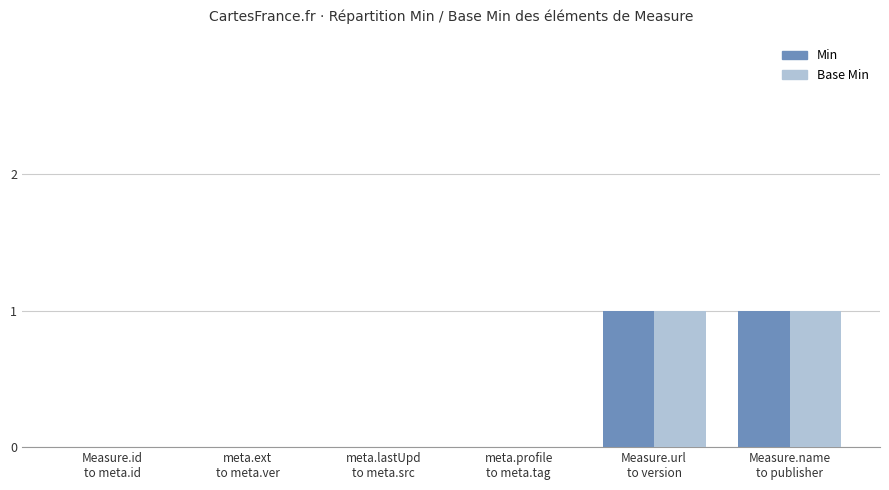

Reading right to left, extract all data points from this chart.

Min: Measure.name
to publisher=1	Measure.url
to version=1	meta.profile
to meta.tag=0	meta.lastUpd
to meta.src=0	meta.ext
to meta.ver=0	Measure.id
to meta.id=0
Base Min: Measure.name
to publisher=1	Measure.url
to version=1	meta.profile
to meta.tag=0	meta.lastUpd
to meta.src=0	meta.ext
to meta.ver=0	Measure.id
to meta.id=0